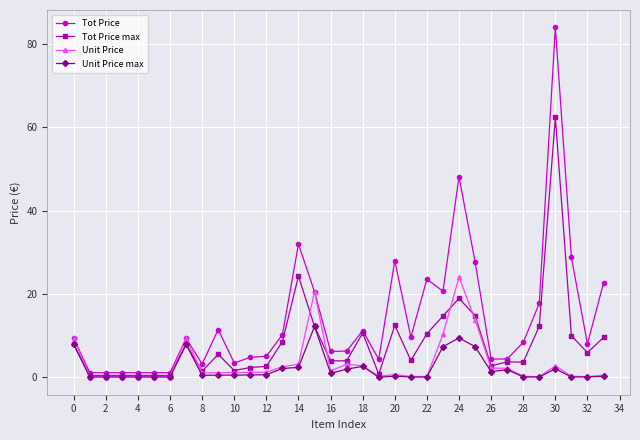

True or false: Unit Price has more than 1 interior local peaks.

True